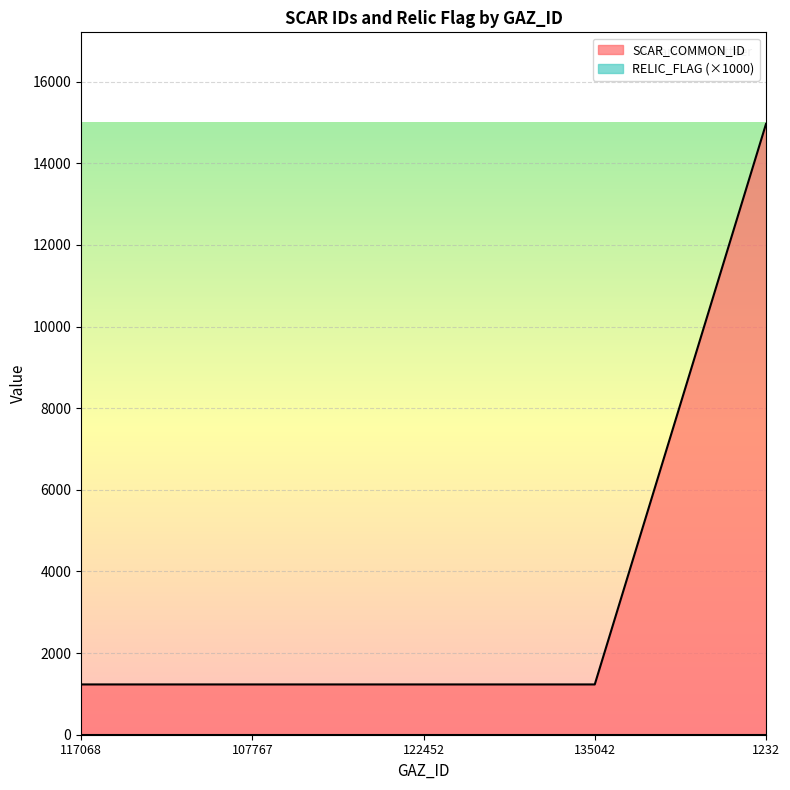

Does the chart display data point markers on the line(s)?

No